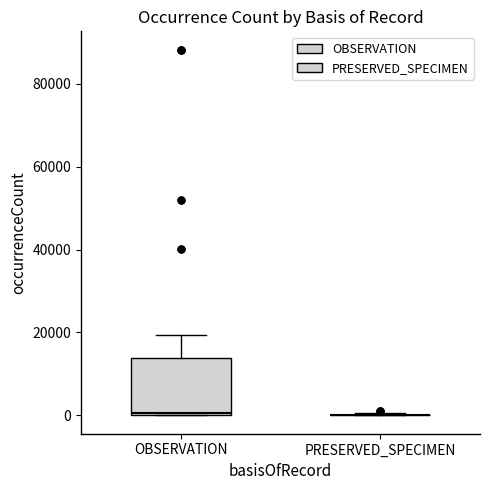

Which box is the tallest, from its lower edge to its upper edge?

OBSERVATION